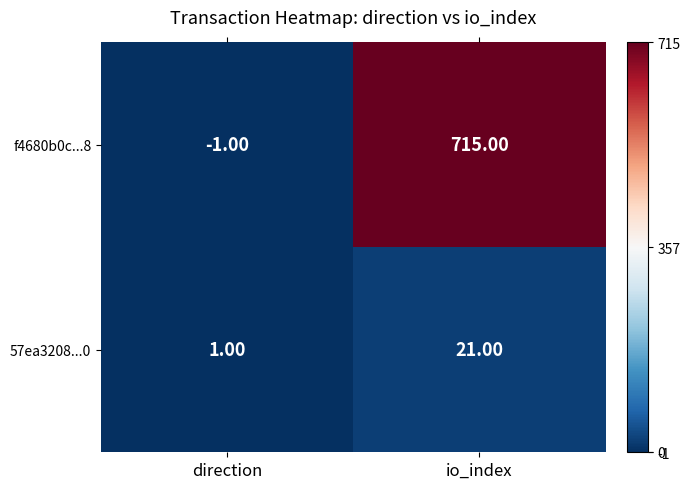

At which label is f4680b0c...8 closest to 357?

direction